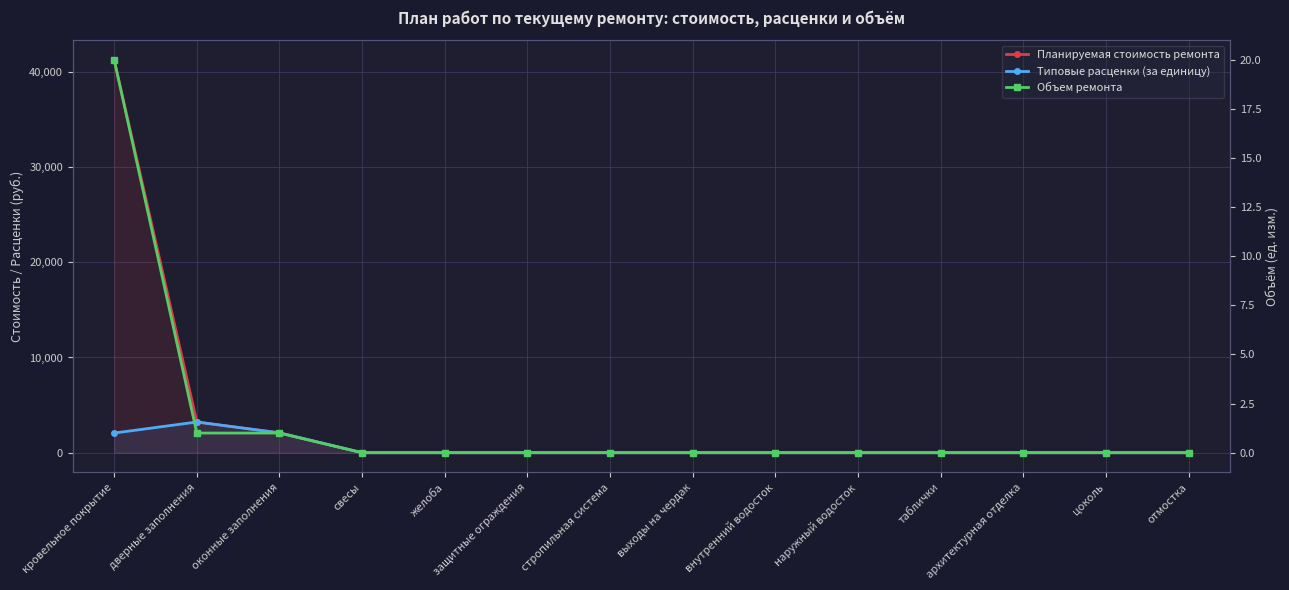

True or false: Типовые расценки (за единицу) and Объем ремонта cross at least once.

False